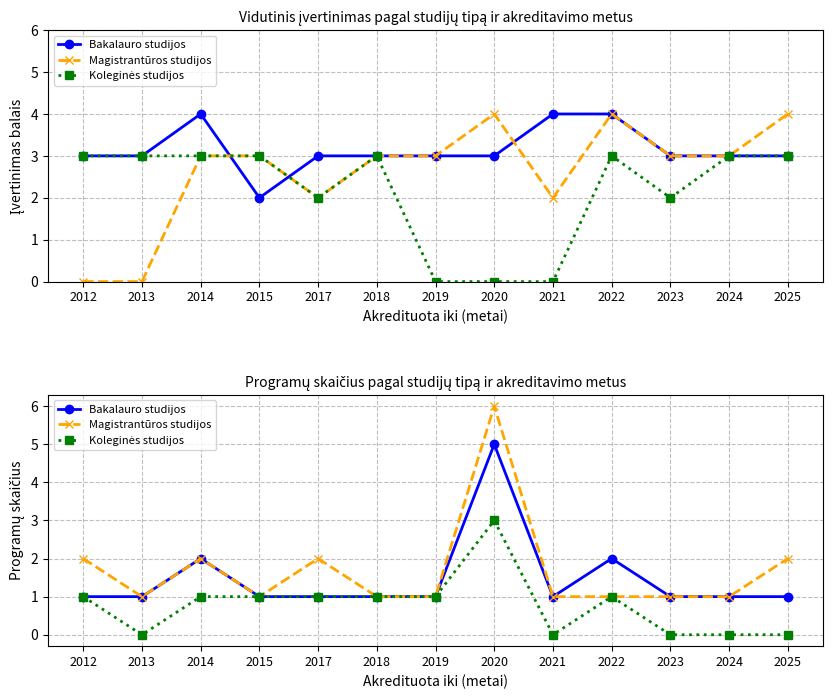

At which category is the sum across all series the highest?

2020